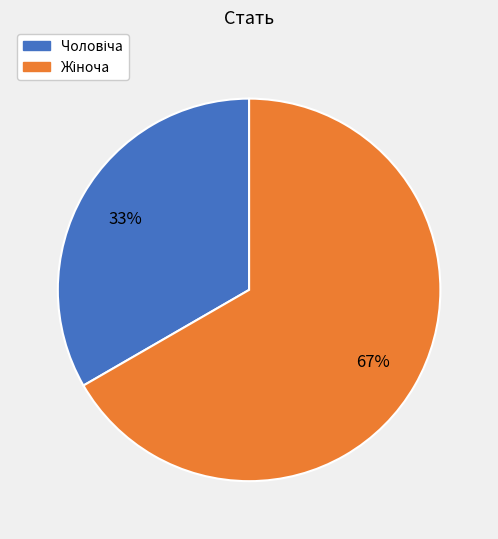

Is there a majority slice in this chart?

Yes